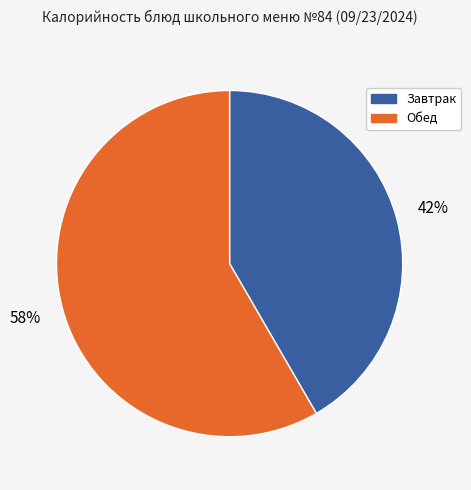

To the nearest percent, what is the average slice percentage?

50%